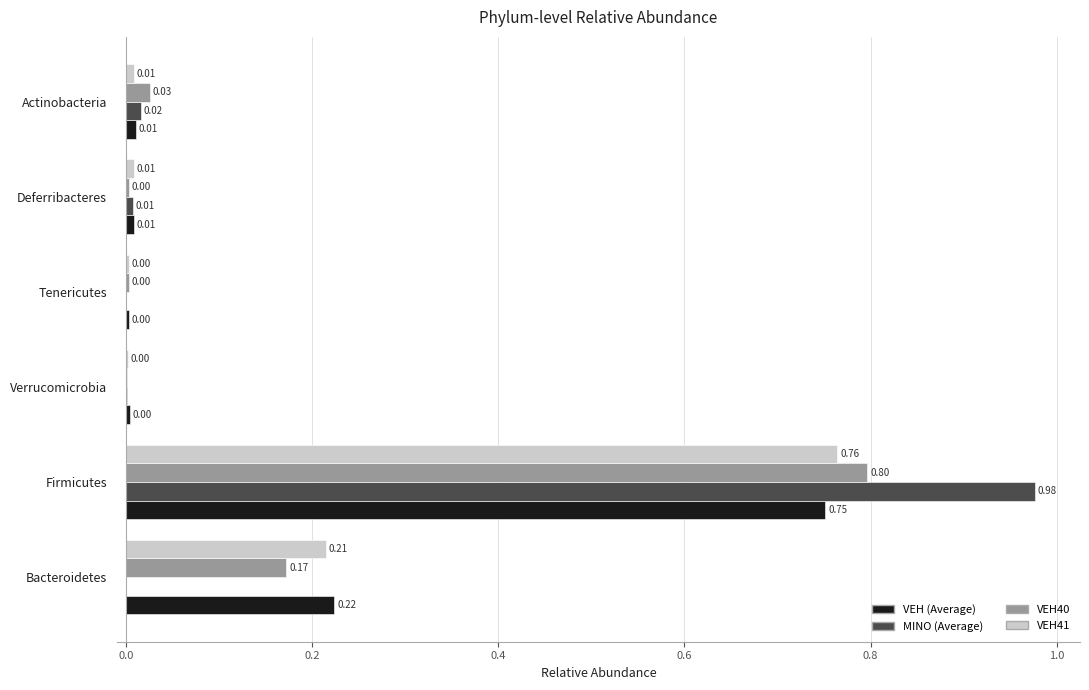

At which category does the chart reach its peak across all series?

Firmicutes